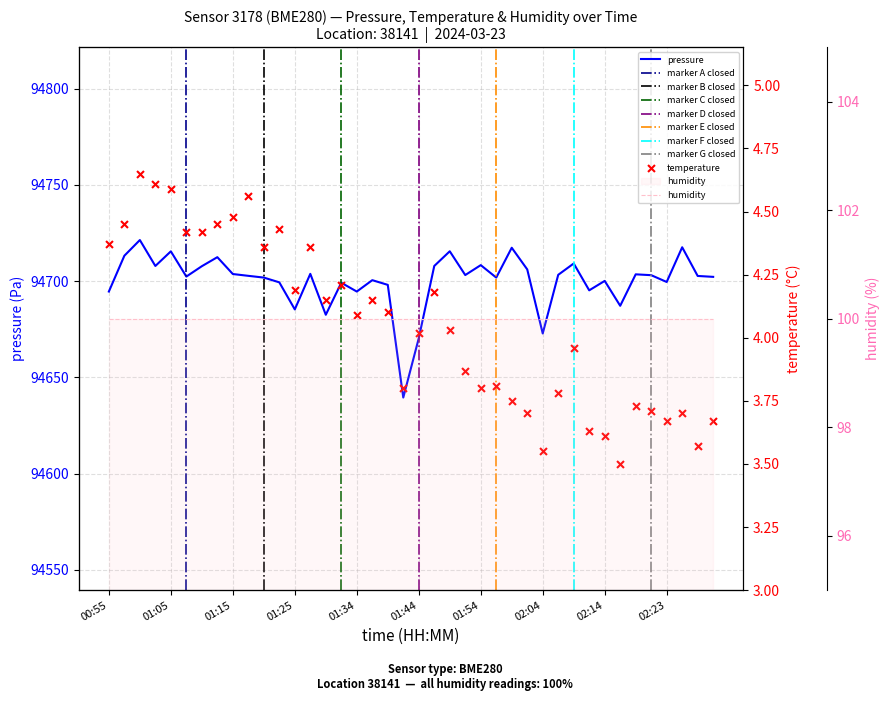

What is the total value across all series at 02:31?

94705.9